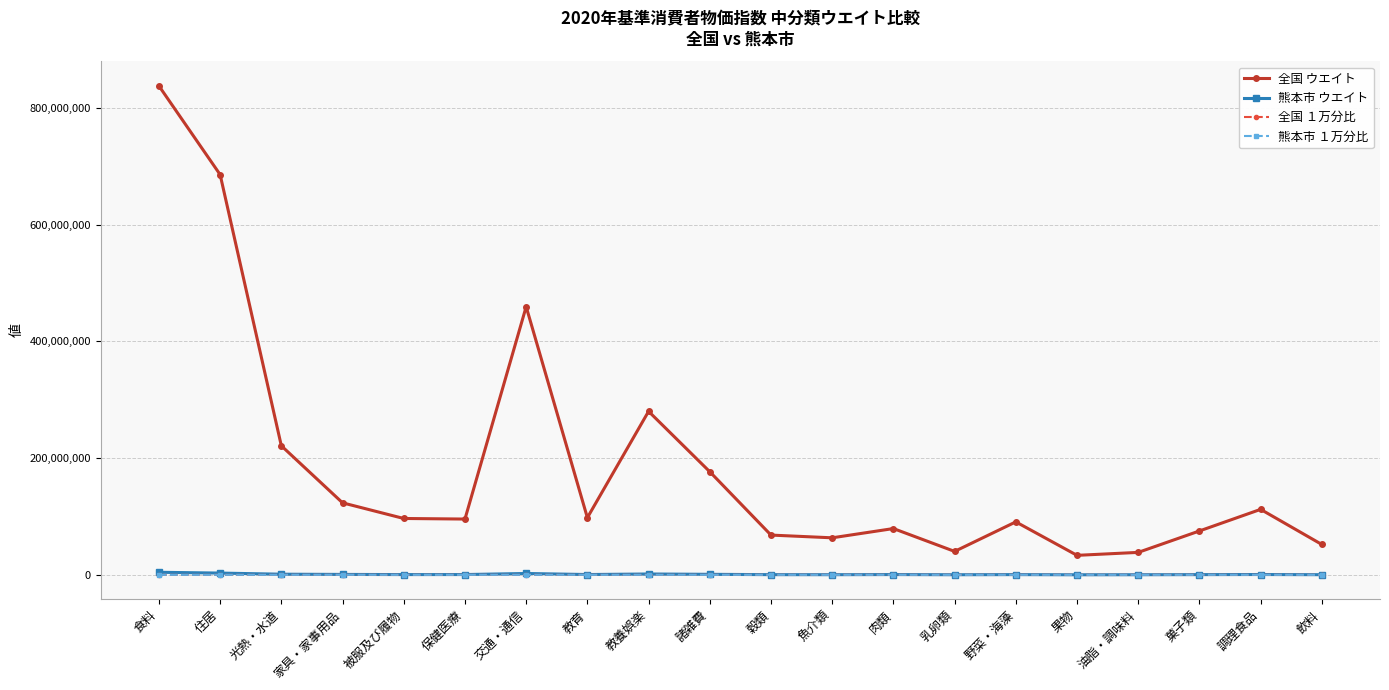

What is the label of the 3rd point from the left?

光熱・水道